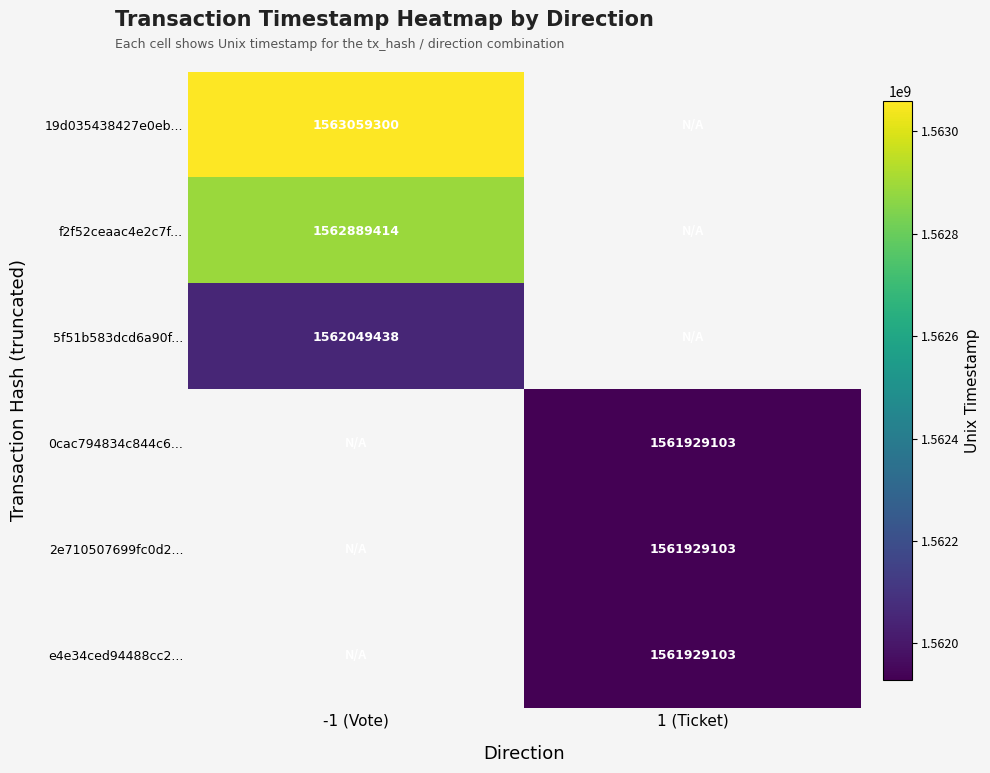

The 19d035438427e0eb... series shows 1563059300 at -1 (Vote). True or false?

True